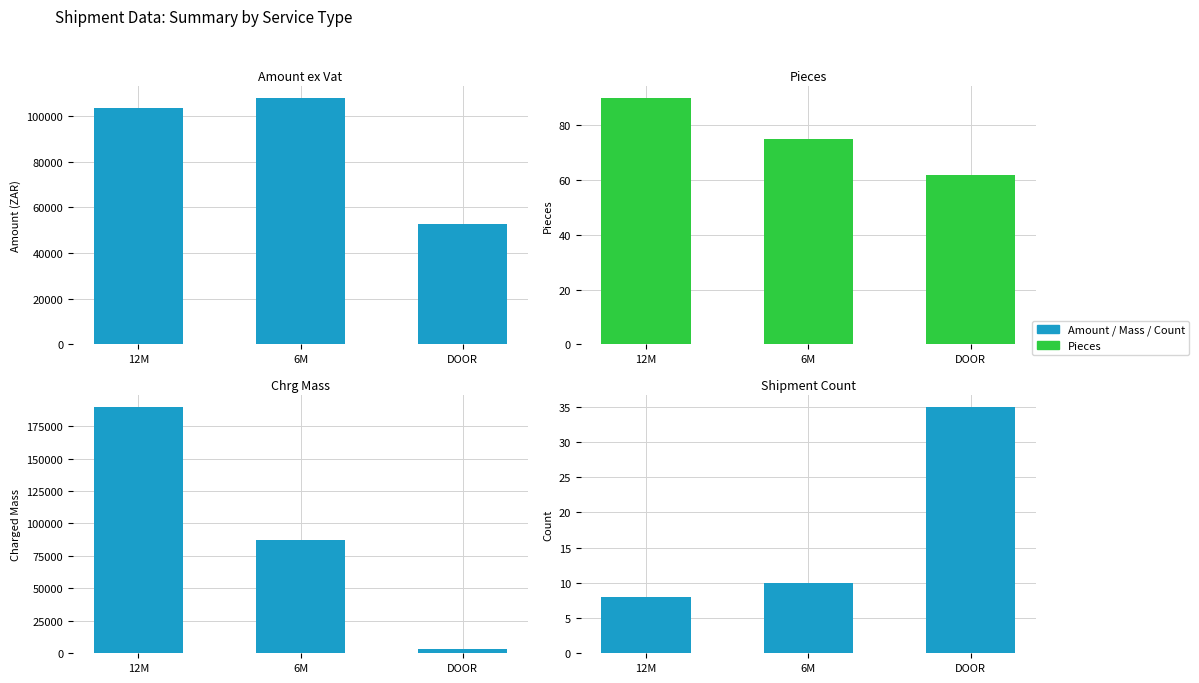

How many Chrg Mass values are between 3250 and 189792?

3